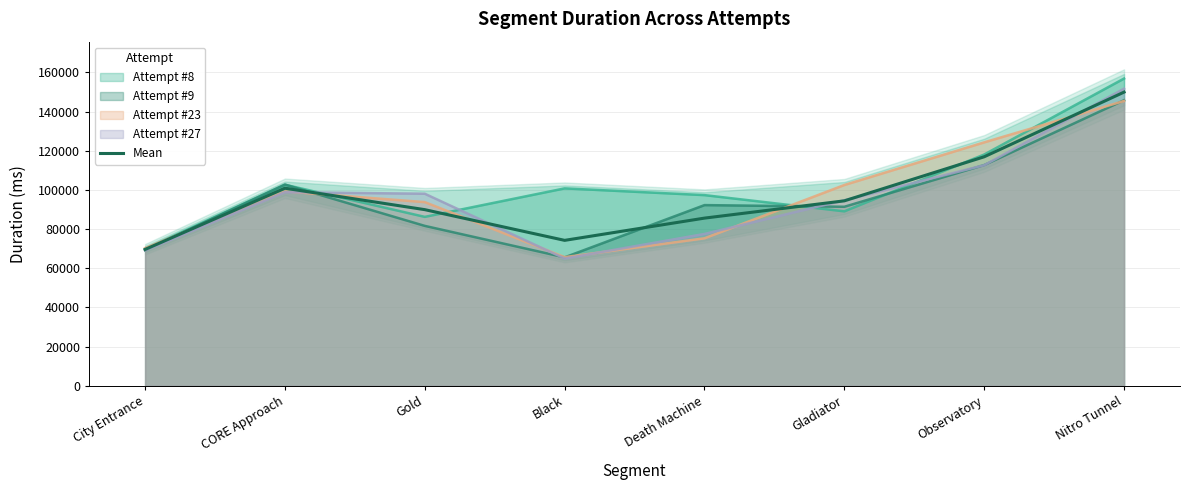

Which category has the lowest value across all series?

City Entrance